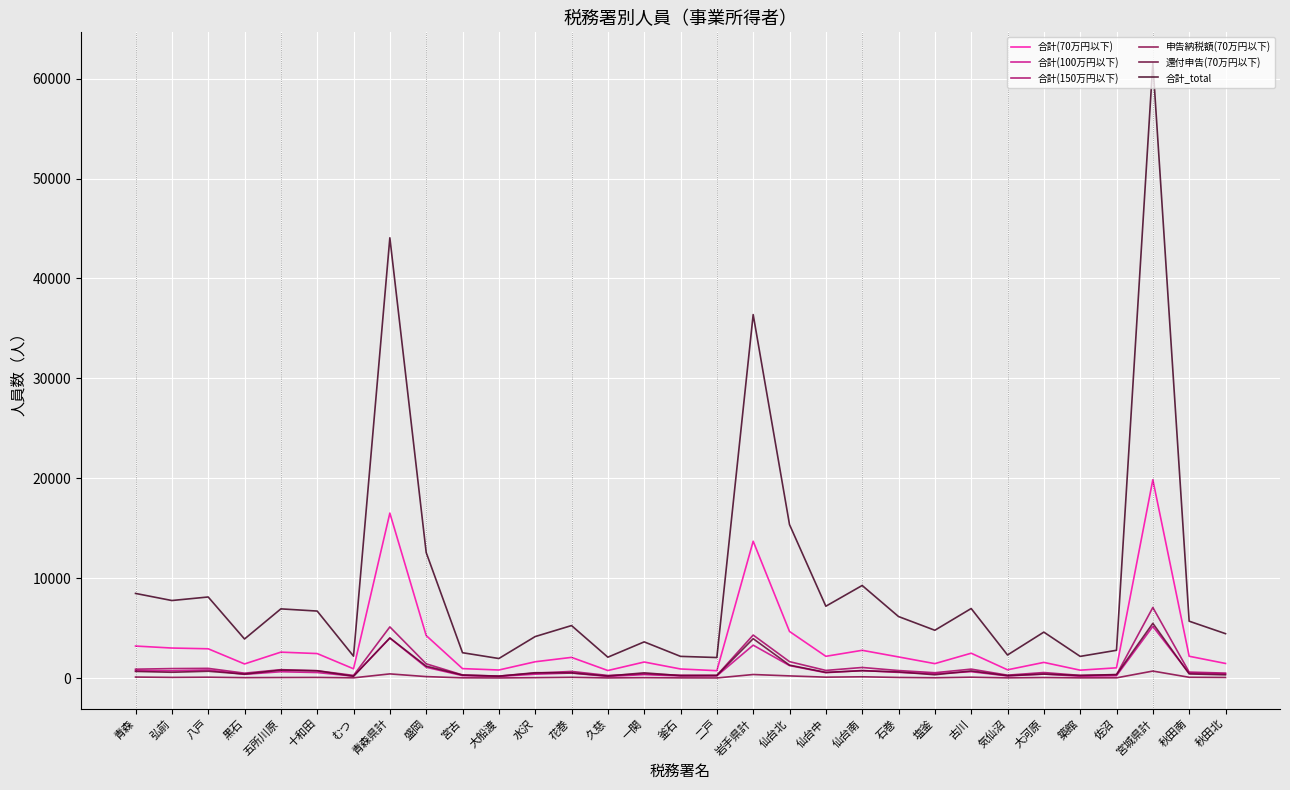

True or false: 申告納税額(70万円以下) and 還付申告(70万円以下) cross at least once.

False